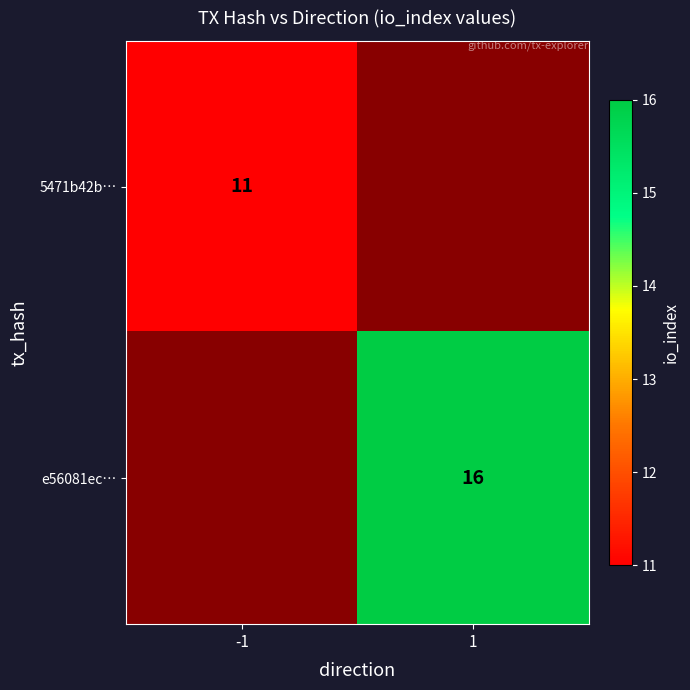

The e56081ec… series shows 4 at 1. True or false?

False